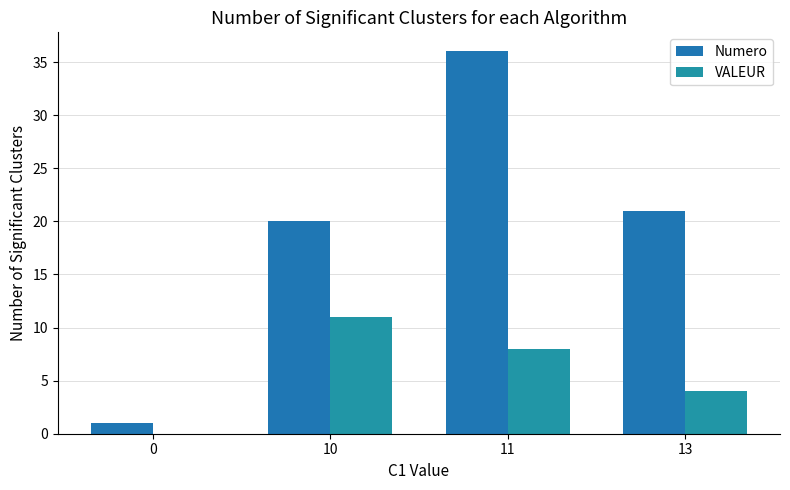

At which label does Numero reach its peak?

11